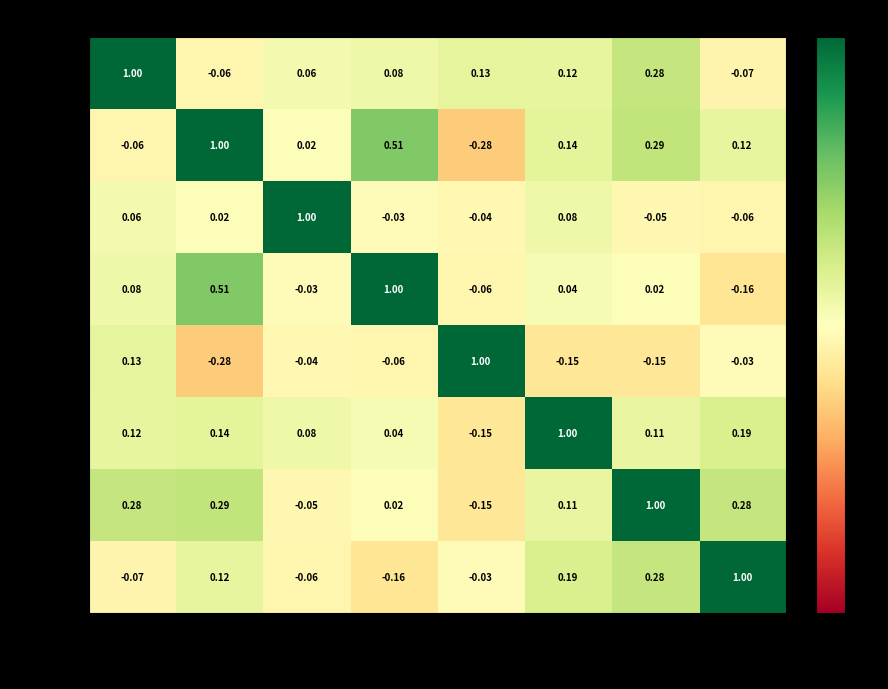

At which label does Formalitás reach its minimum?

Válaszra